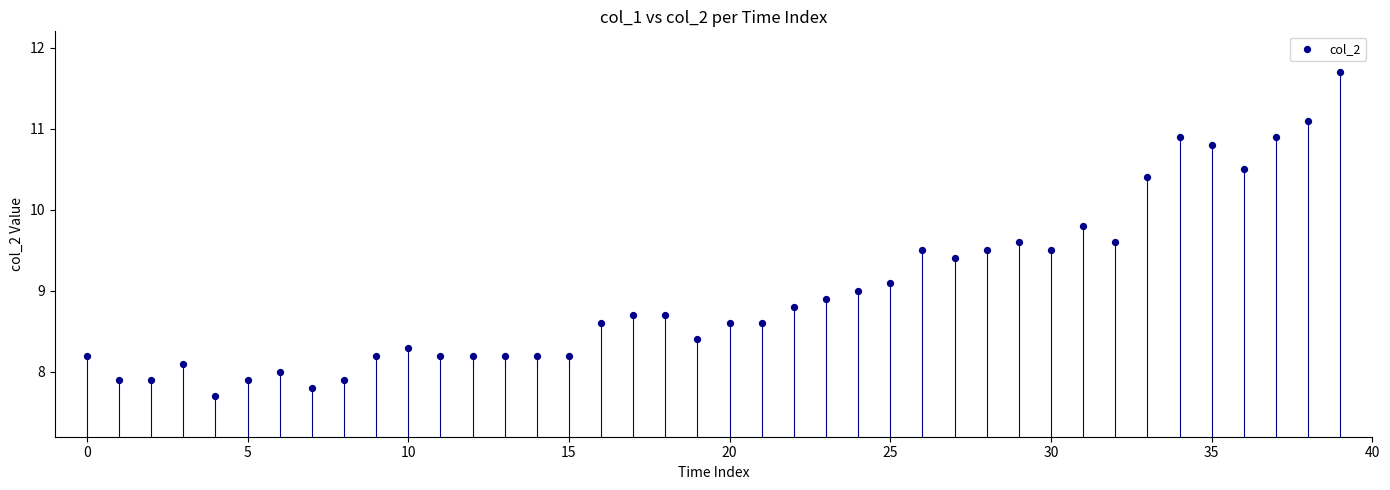

What is the range of Y values (max minus min)?

4.0